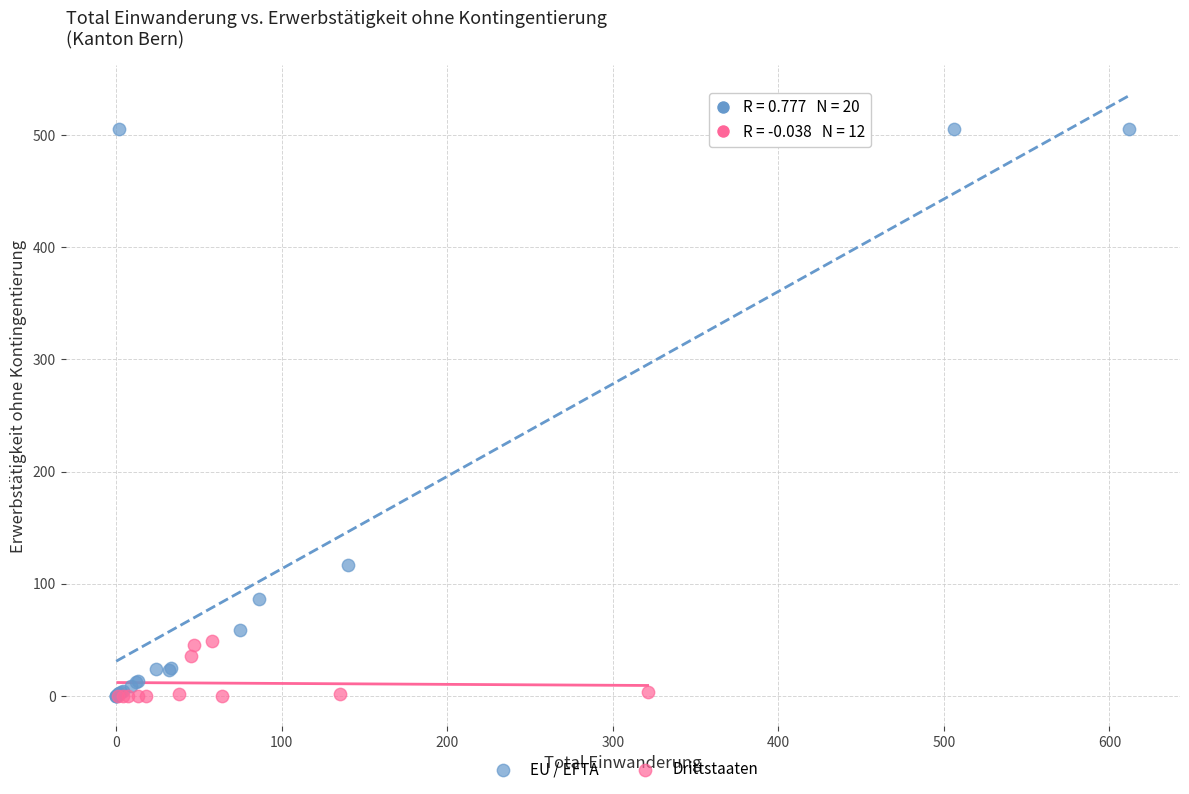

What are all the series names shown in the legend?

EU / EFTA, Drittstaaten